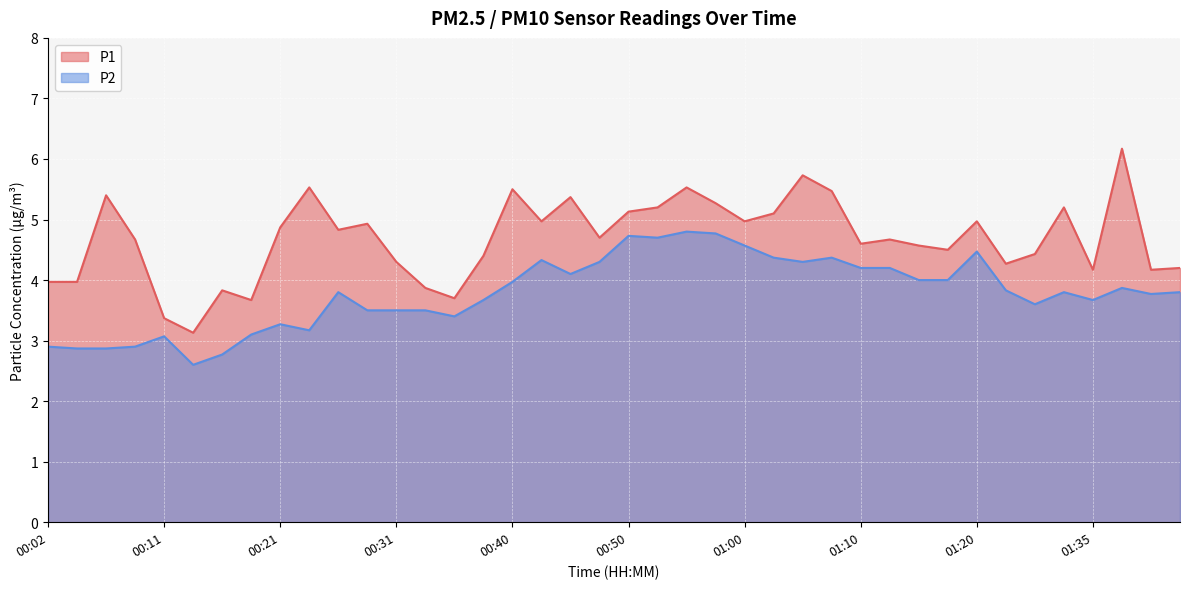

Which series changed the most between 00:45 and 00:50?

P2